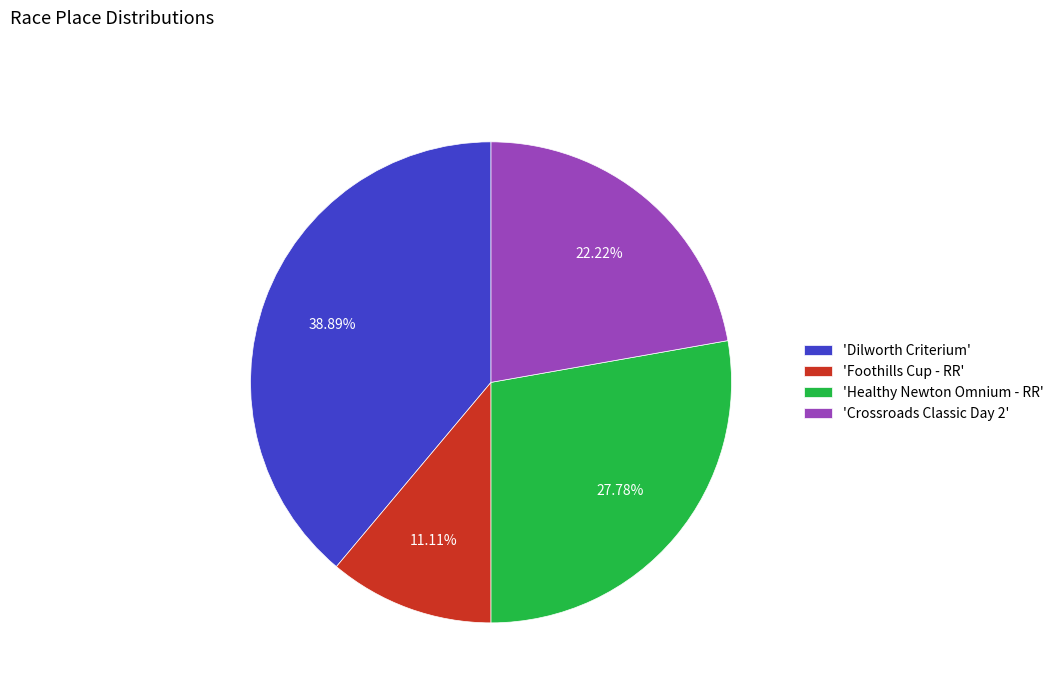

What is the smallest slice in the pie chart?

'Foothills Cup - RR'